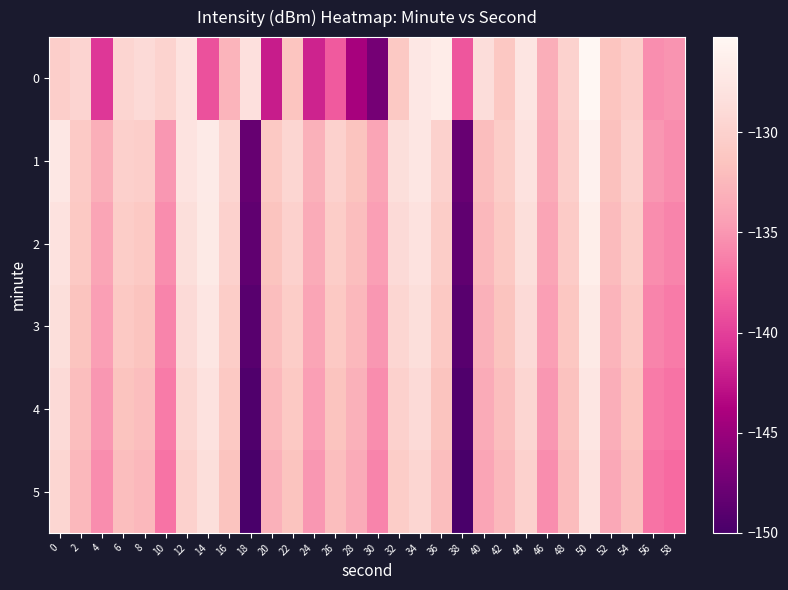

At which category is the sum across all series the highest?

50